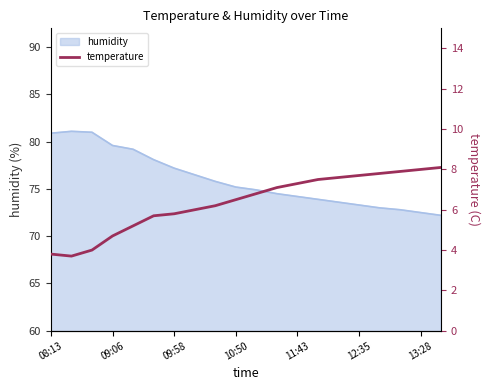

Is it true that humidity equals 80.9 at 08:13?

True